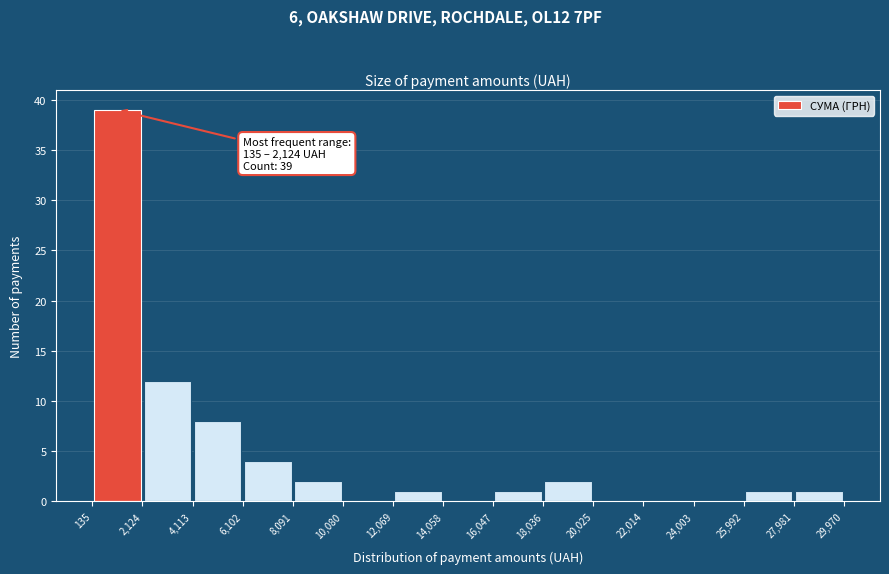

Which range on the x-axis has the tallest bar?

135 to 2,124